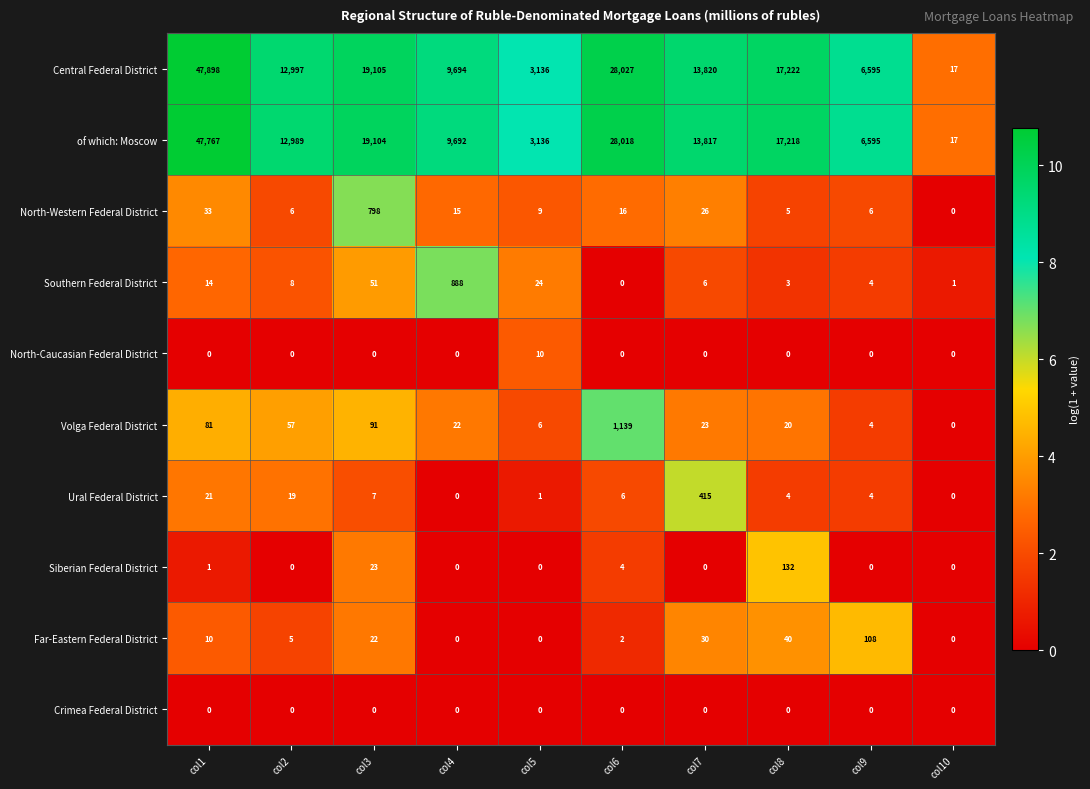

At which label is Far-Eastern Federal District closest to 54?

col8